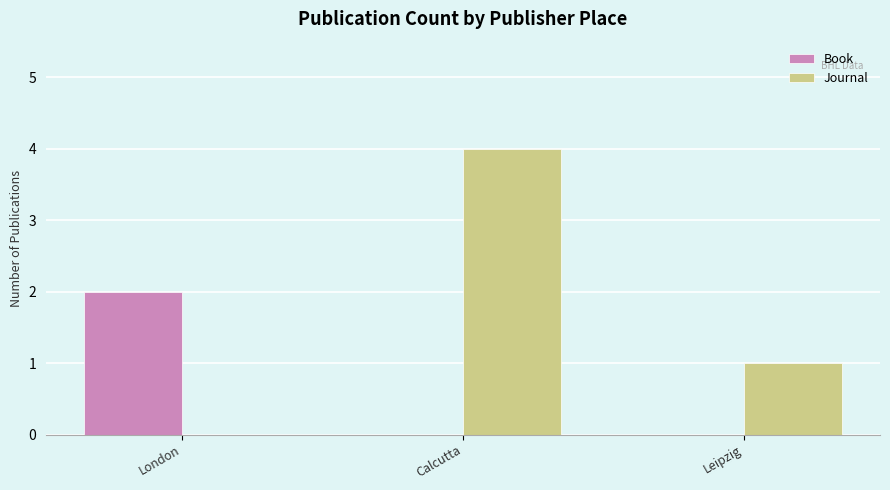

How many distinct data groups are displayed?

2